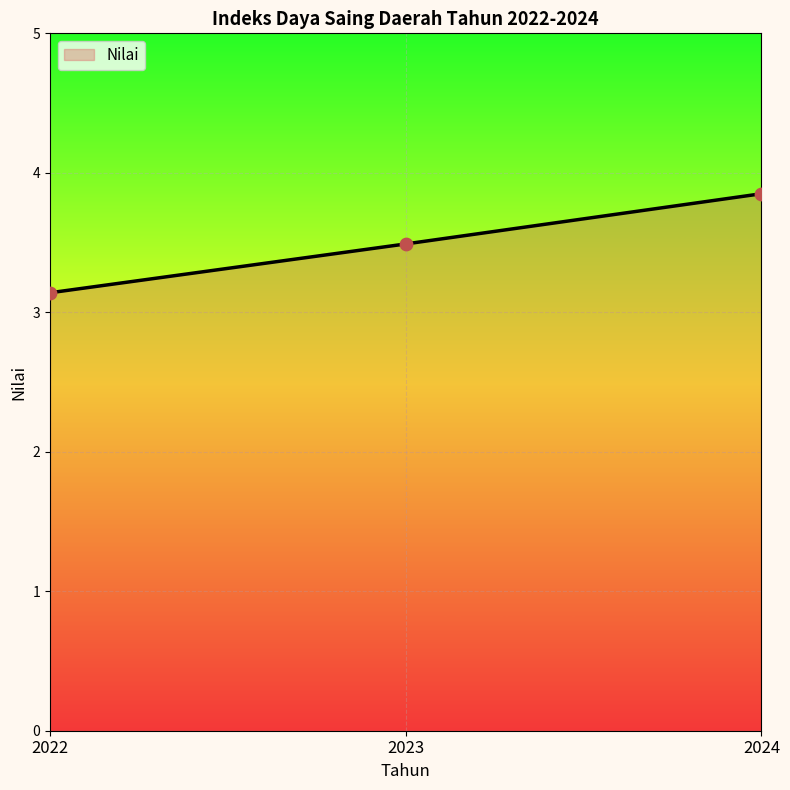

Approximately how many times larger is the value at 2023 compared to 2022?

1.1